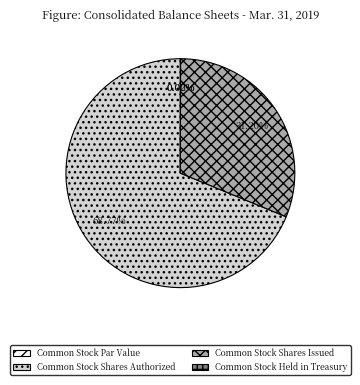

Which slice is the largest?

Common Stock Shares Authorized